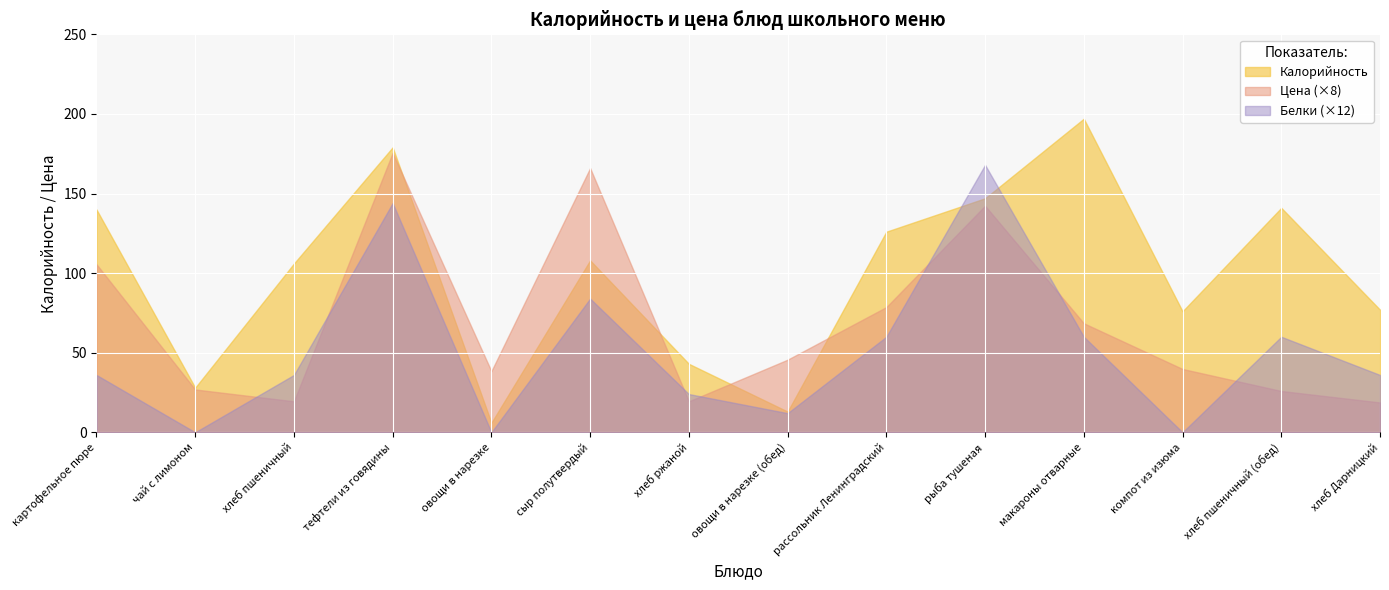

How many interior local valleys does the Цена series have?

3